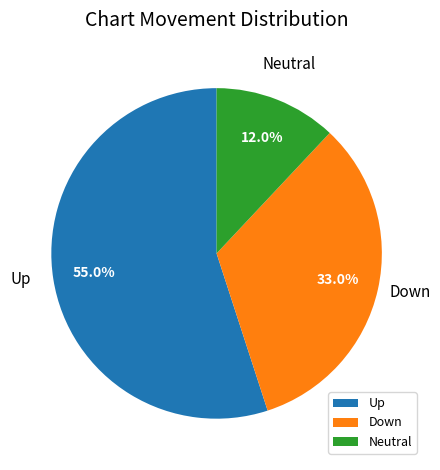

Rank the categories by value from highest to lowest.

Up, Down, Neutral